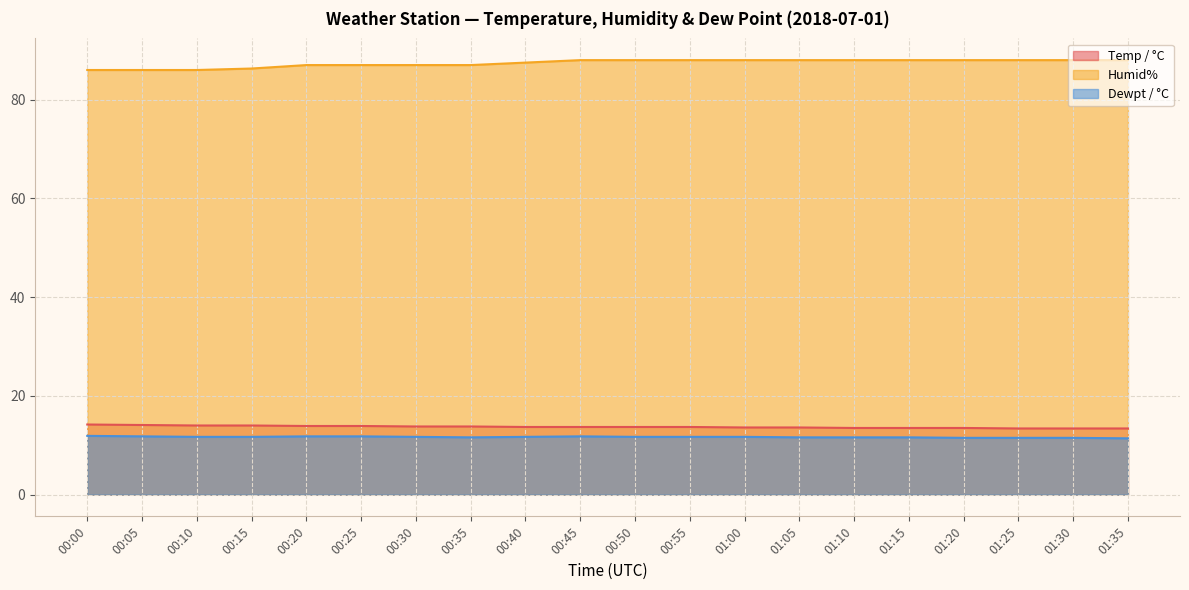

What is the total value across all series at 00:30?

112.5